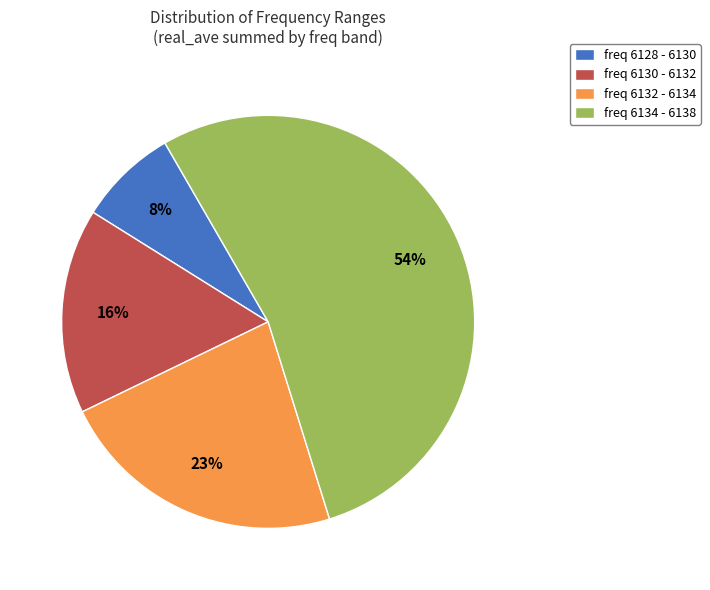

Combined, do freq 6132 - 6134 and freq 6130 - 6132 account for over 50%?

No